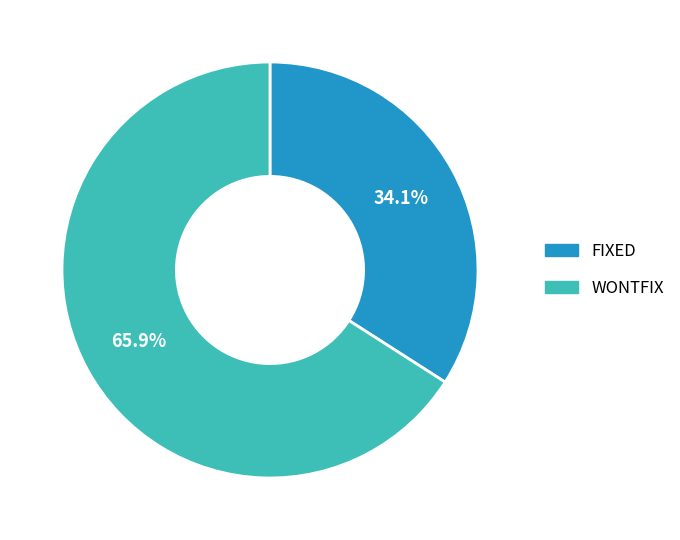

Combined, what portion of the pie is FIXED and WONTFIX?

100.0%